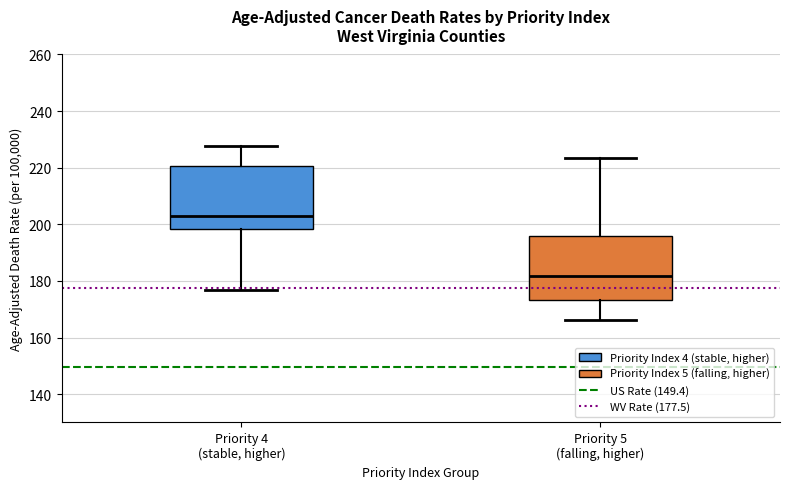

Reading left to right, transcribe this box plot: for each box, give where its median line is, the range the box spans, and where its two whiskers end, as read against the y-axis. The values are not printed on the chart, so give them approximately, as read against the axis.

Priority 4 (stable, higher): median 202, box 198 to 220, whiskers 176 to 228
Priority 5 (falling, higher): median 182, box 174 to 196, whiskers 166 to 224